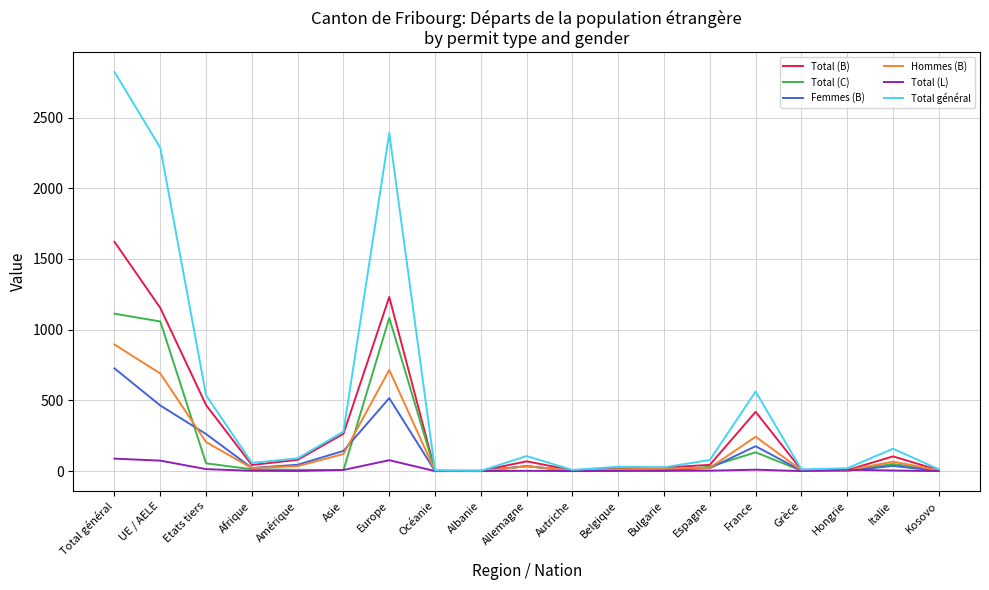

At which category is the sum across all series the highest?

Total général